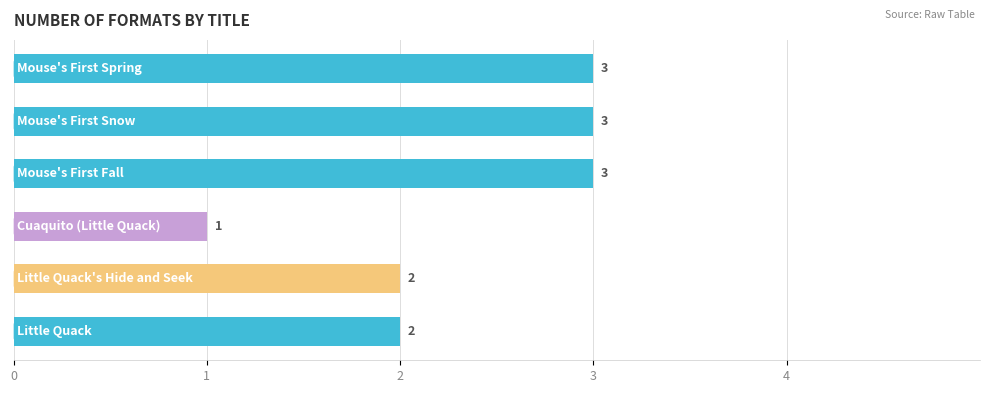

What is the greatest value displayed?

3